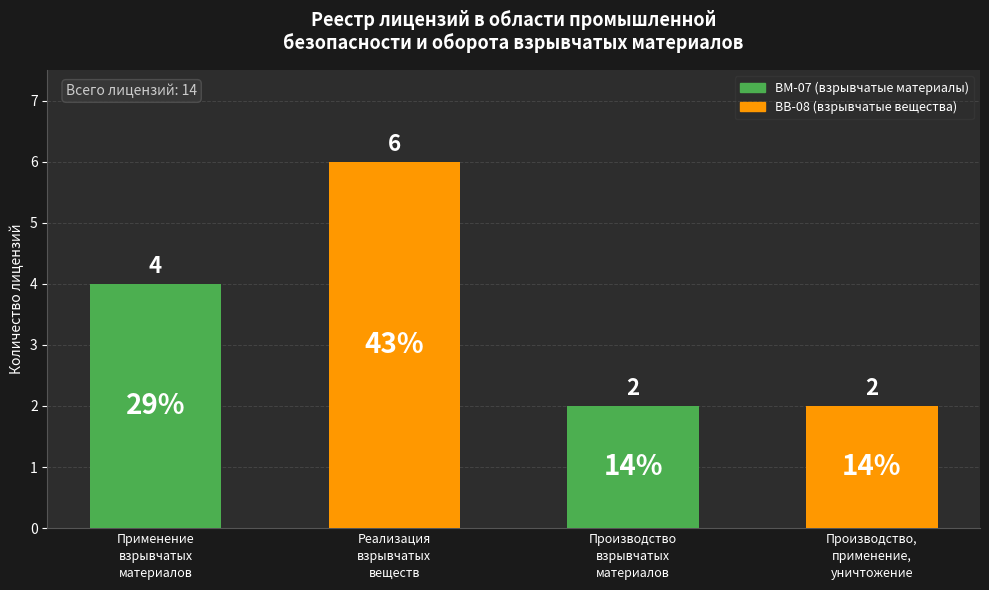

Does the chart contain stacked bars?

No